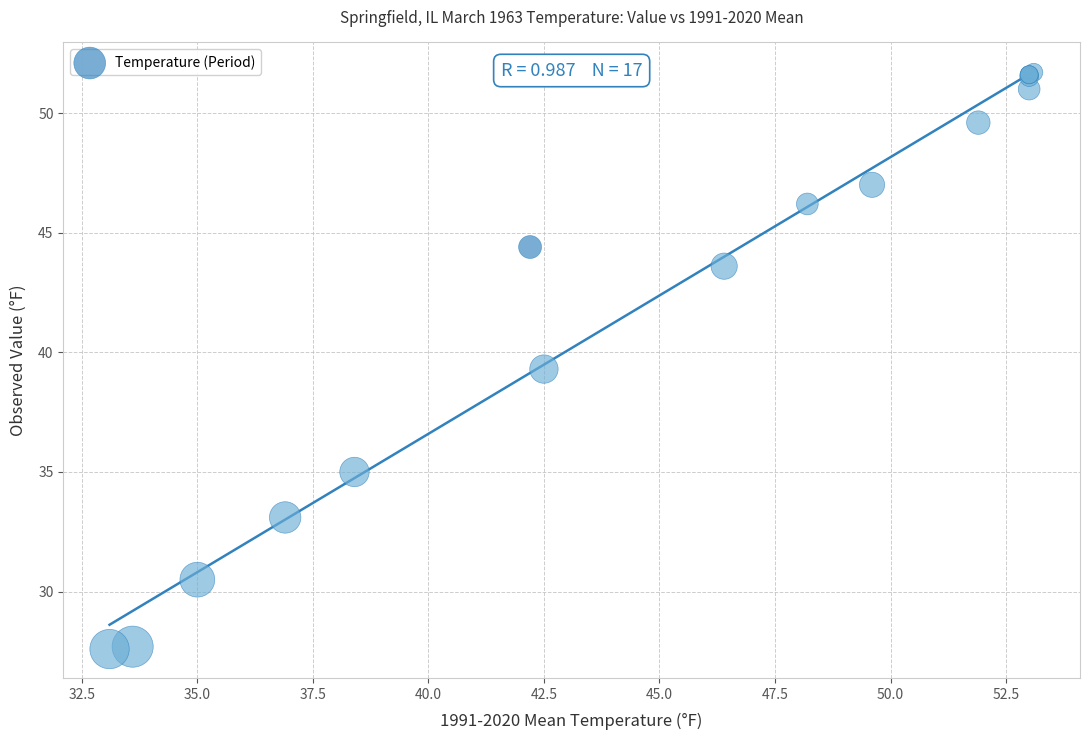

What Y value in the scatter plot is closest to 39?

39.3